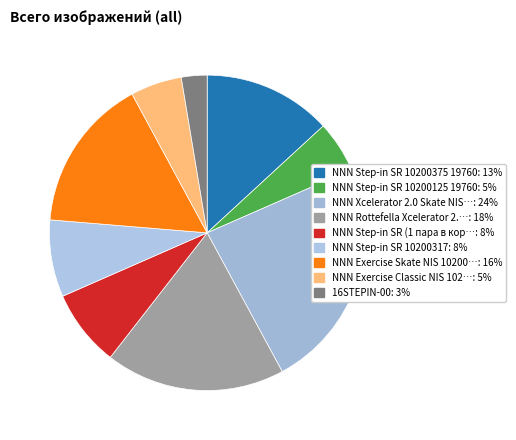

Count the number of slices in the pie.

9